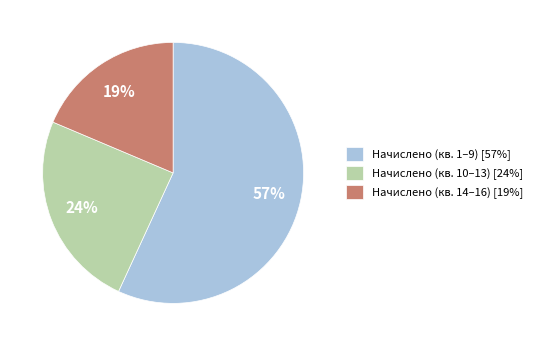

True or false: Начислено (кв. 10–13) [24%] accounts for 24% of the total.

True